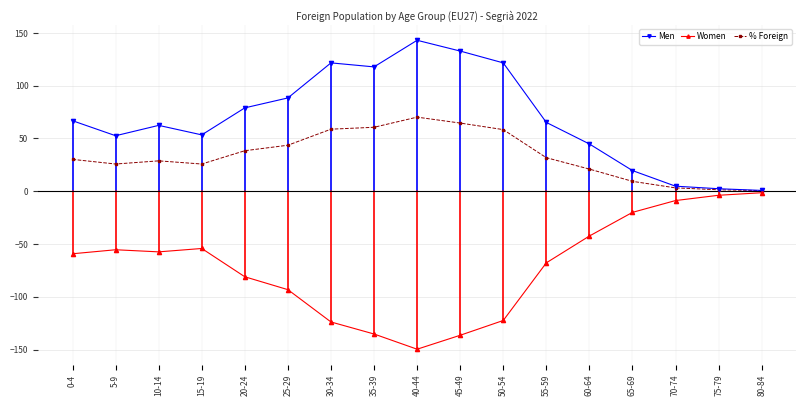

Rank the series by their average value, from lowest to highest.

Women, % Foreign, Men